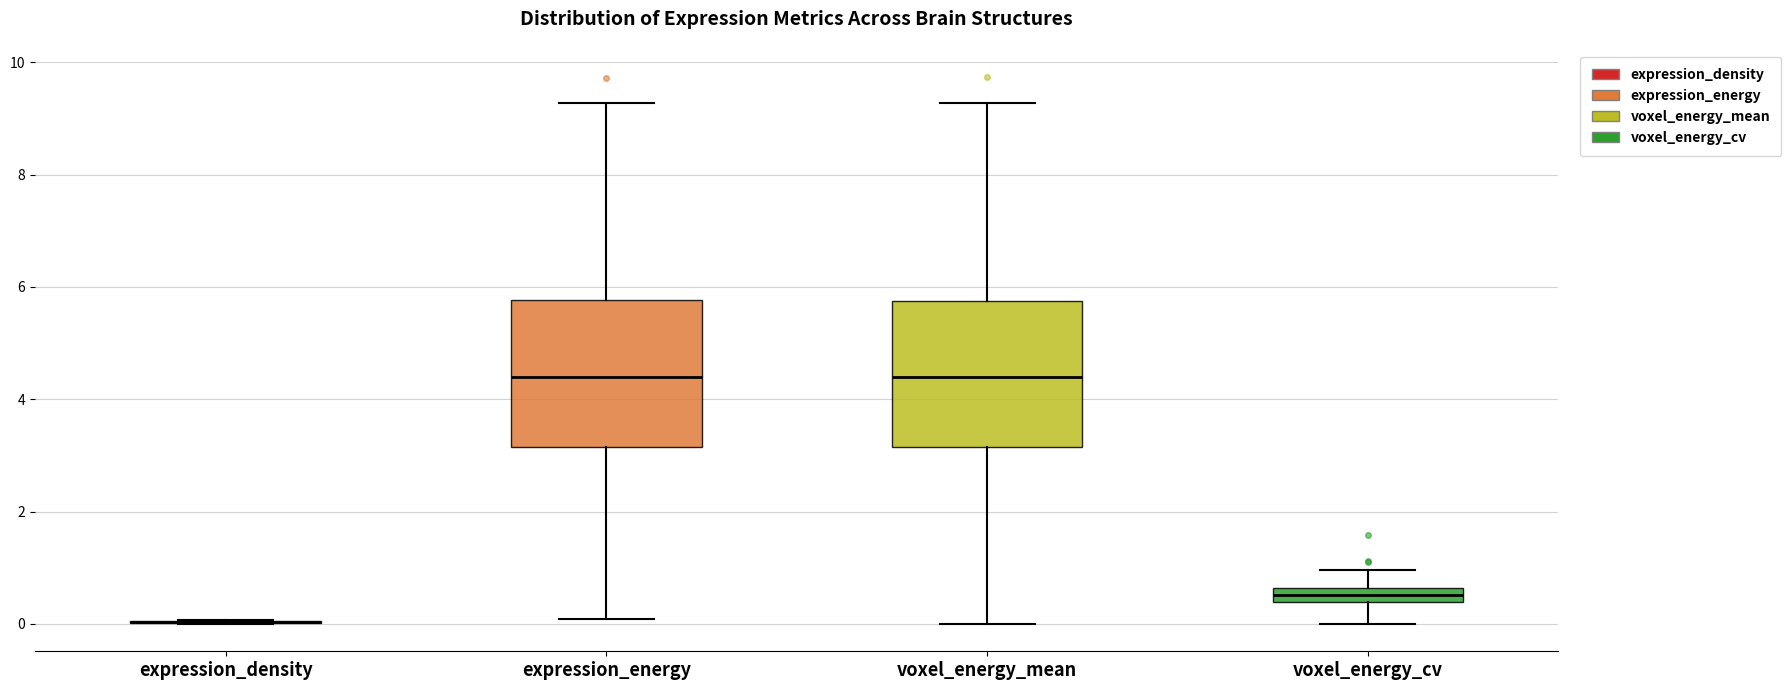

Where is the upper edge of the box for voxel_energy_cv on the y-axis? The values are not printed on the chart, so give them approximately, as read against the axis.

0.6